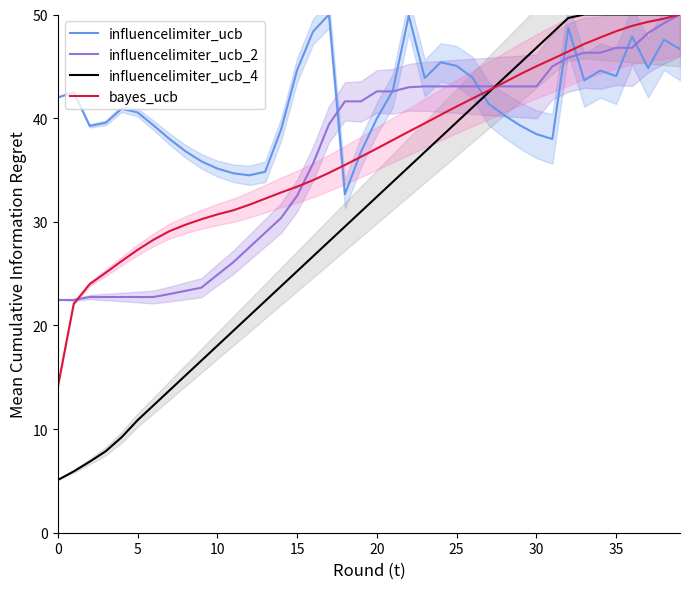

Which has a higher value, 28 or 30?

28